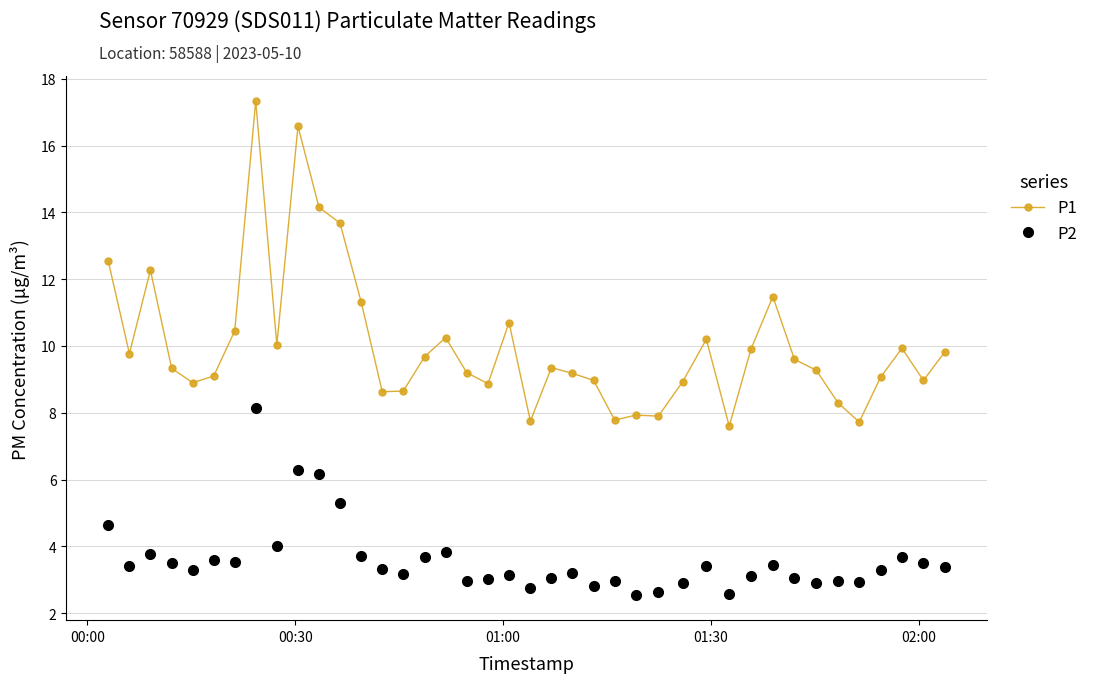

What is the sum of all P2 values?

143.5